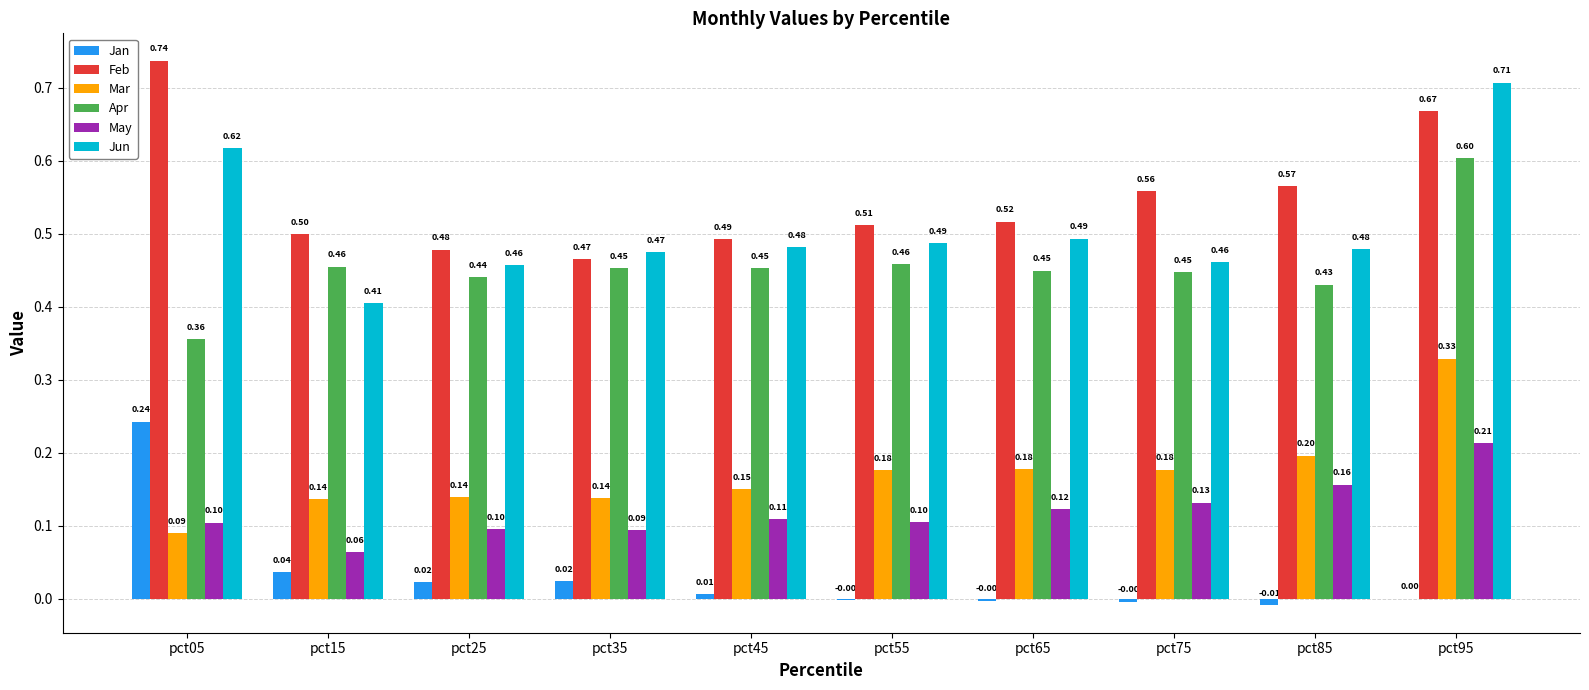

How many May values are between 0 and 1?

10